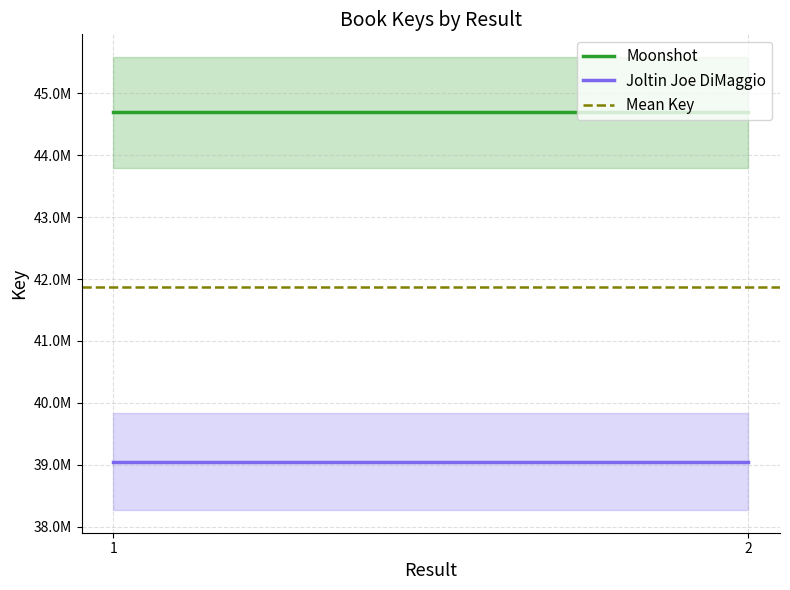

Which series has the largest total across all categories?

Moonshot